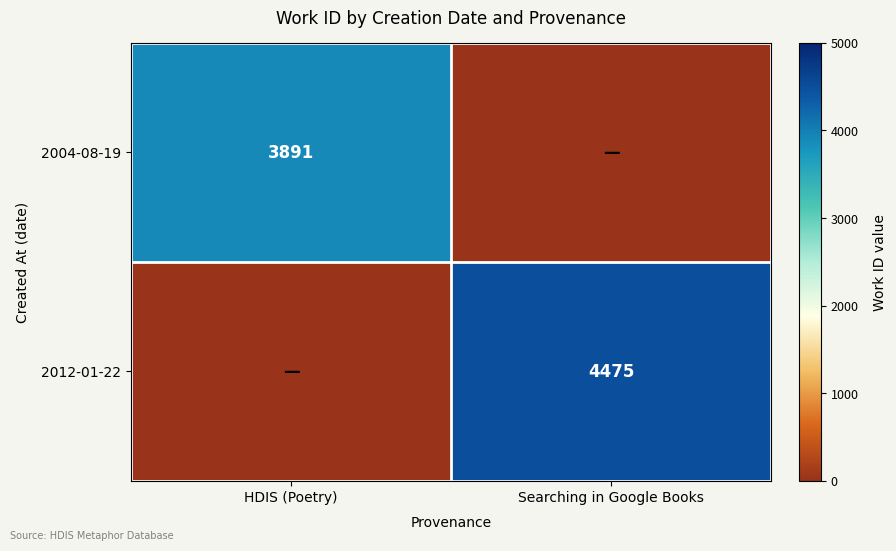

At how many categories does at least one series exceed 2407?

2